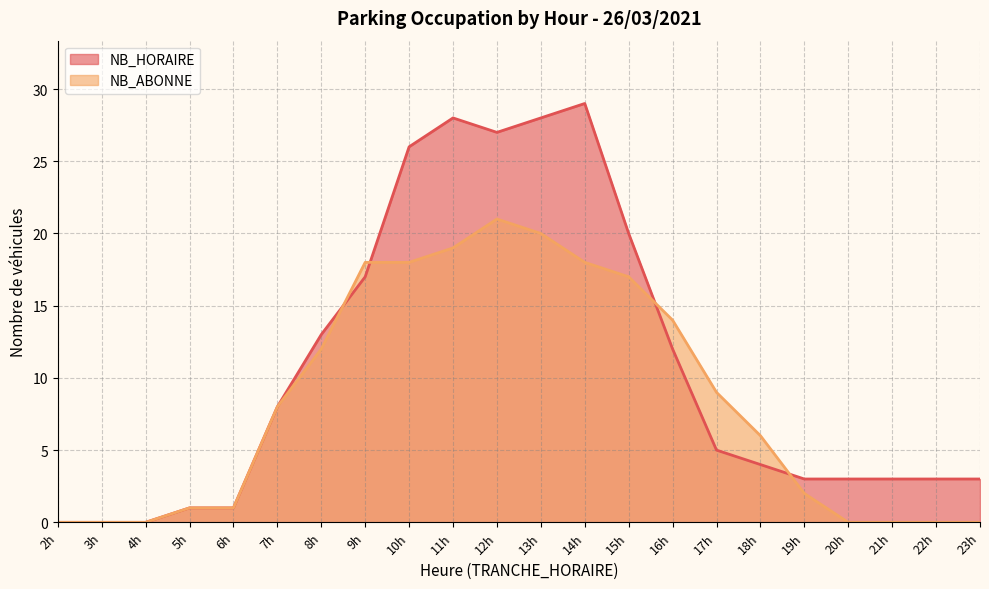

What value does the NB_ABONNE series have at 9h, to the nearest 10?

20